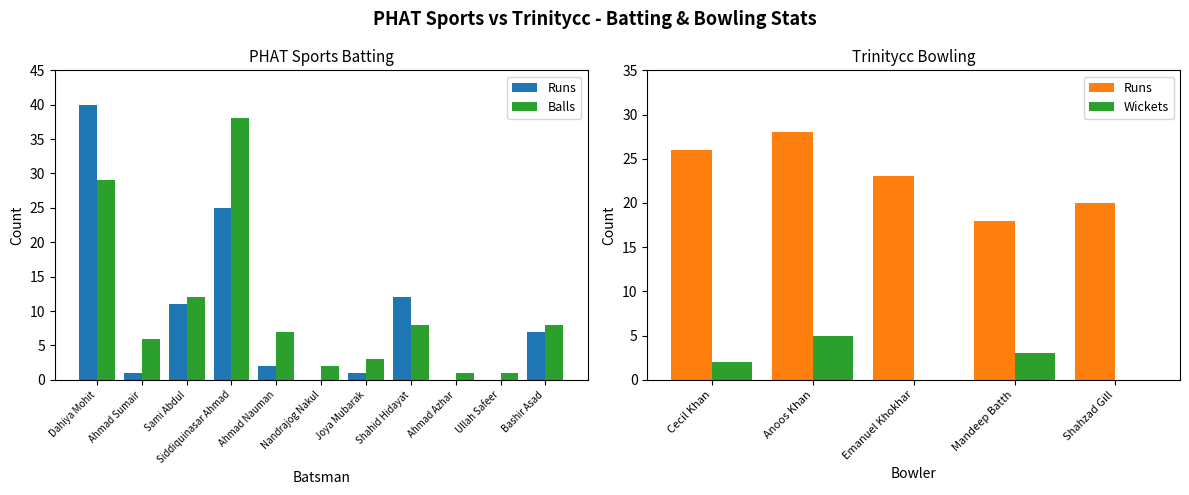

Which series has the largest total across all categories?

Balls